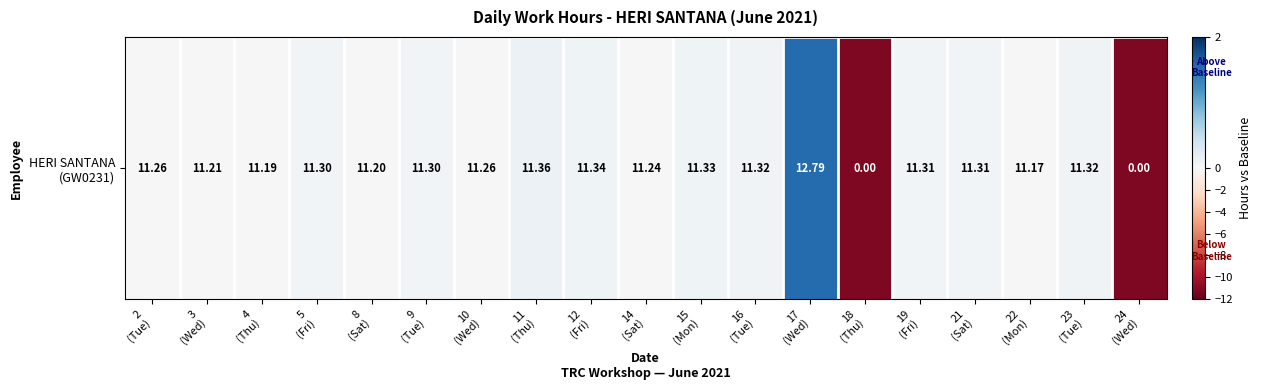

Reading left to right, transcribe all the data shown in this chart.

2
(Tue)=0.0	3
(Wed)=-0.0	4
(Thu)=-0.1	5
(Fri)=0.1	8
(Sat)=-0.1	9
(Tue)=0.1	10
(Wed)=0.0	11
(Thu)=0.1	12
(Fri)=0.1	14
(Sat)=-0.0	15
(Mon)=0.1	16
(Tue)=0.1	17
(Wed)=1.5	18
(Thu)=-11.2	19
(Fri)=0.1	21
(Sat)=0.1	22
(Mon)=-0.1	23
(Tue)=0.1	24
(Wed)=-11.2